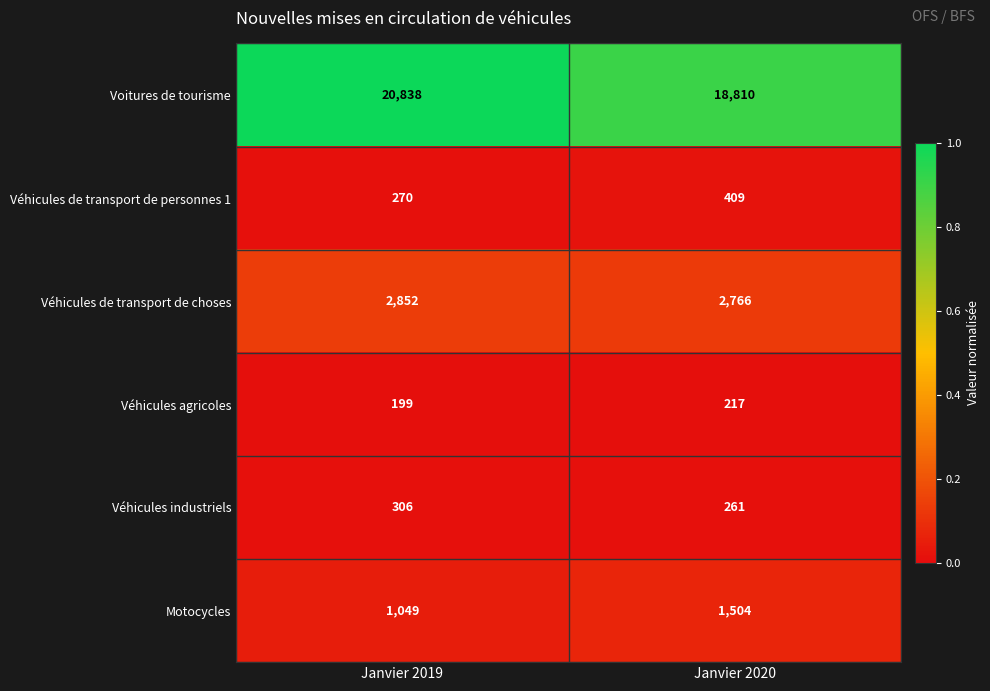

List the labels in order of Véhicules agricoles value, smallest first.

Janvier 2019, Janvier 2020